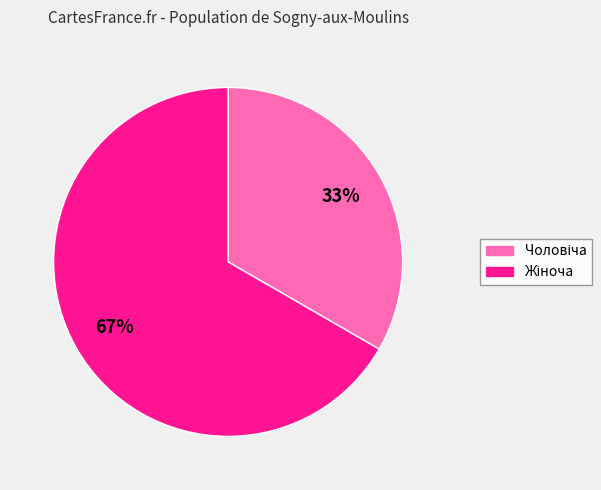

Is there any slice that represents more than half of the pie?

Yes